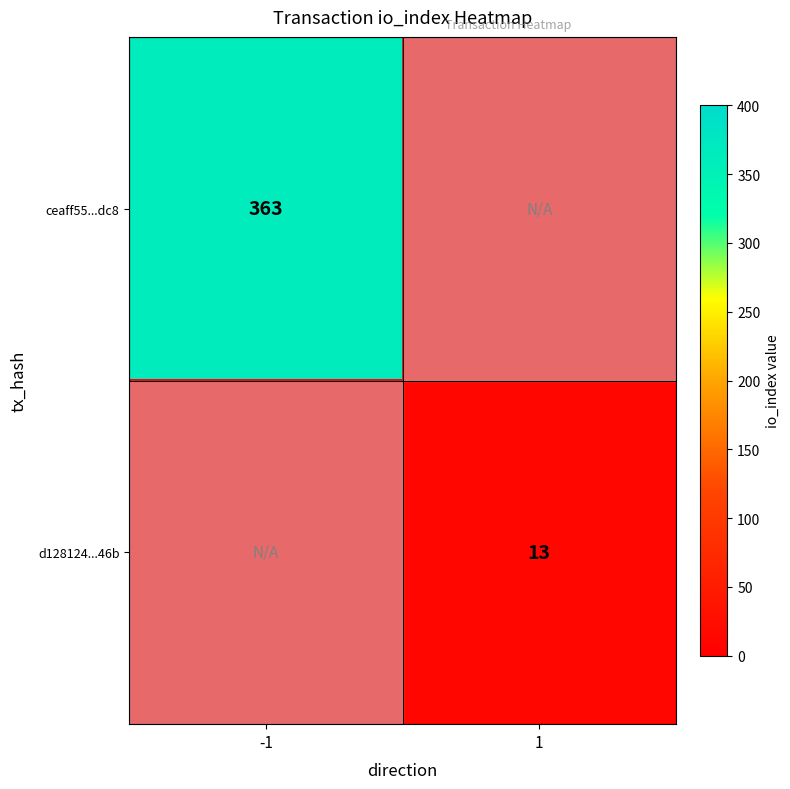

At which category is the sum across all series the highest?

-1